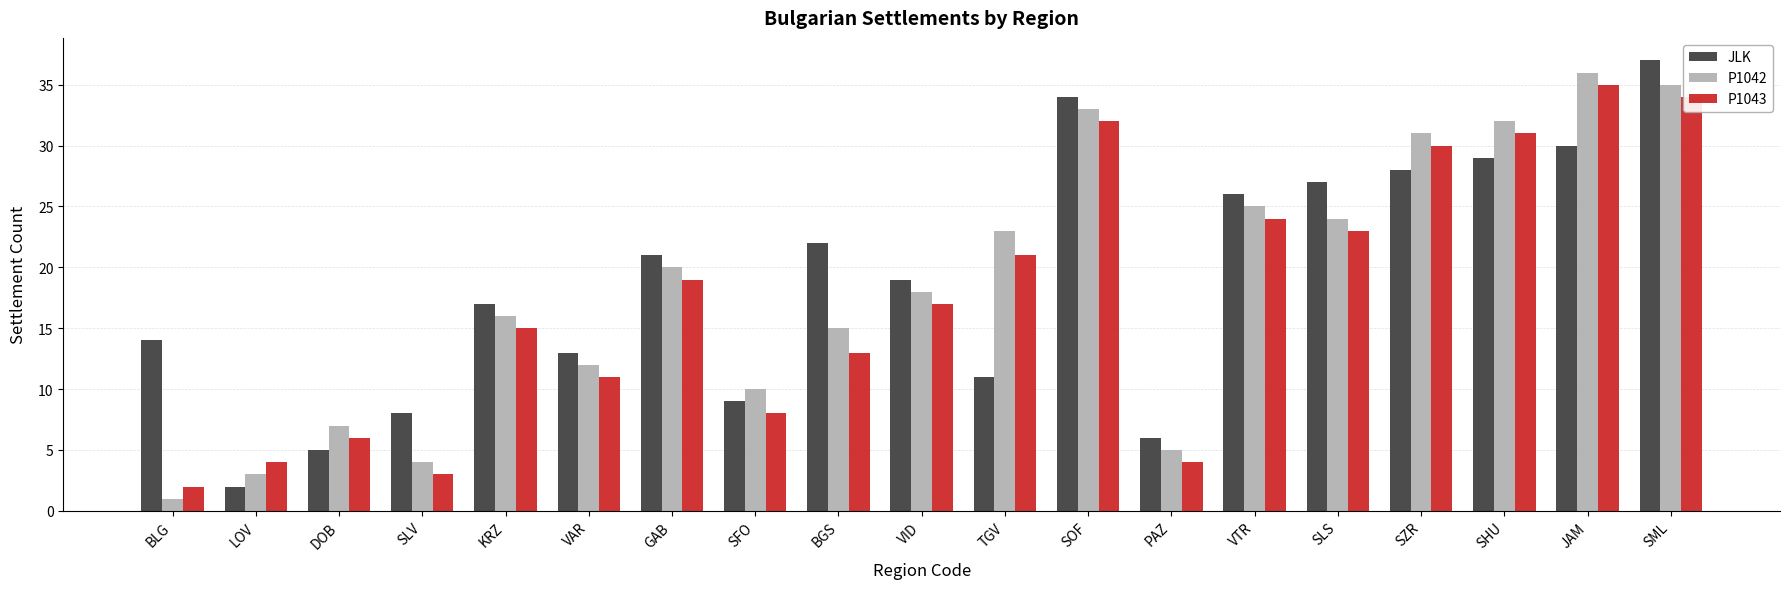

How many bars are there in each group?

3